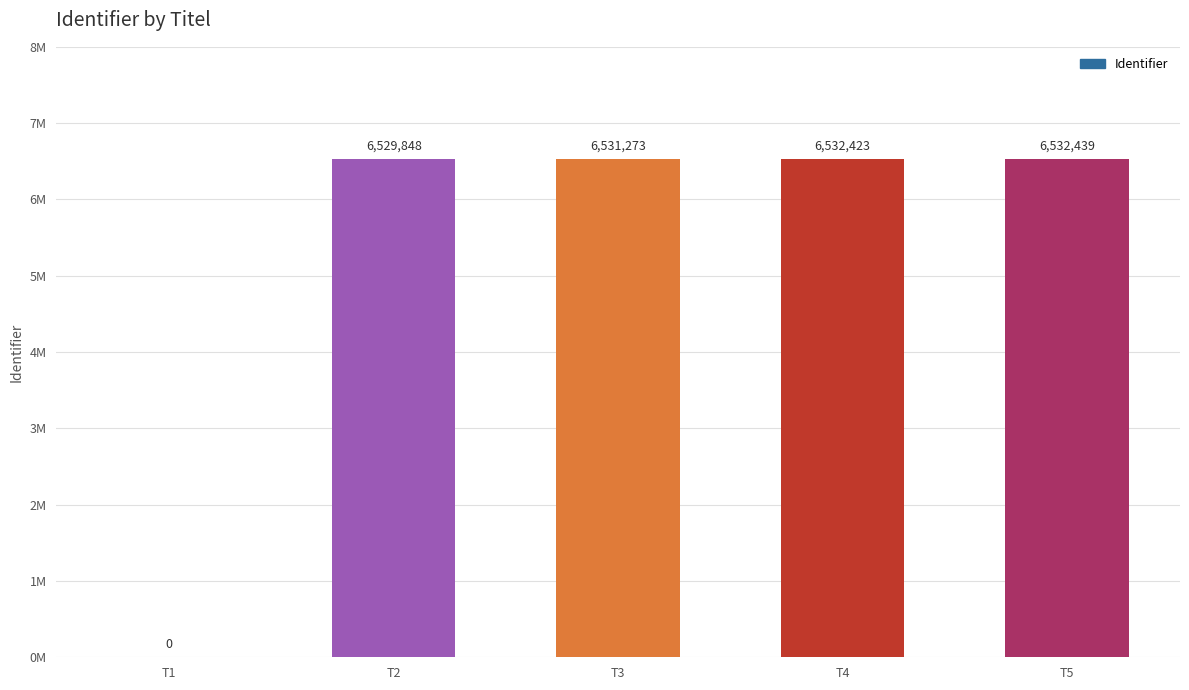

What is the value of the 2nd bar from the left?

6529848